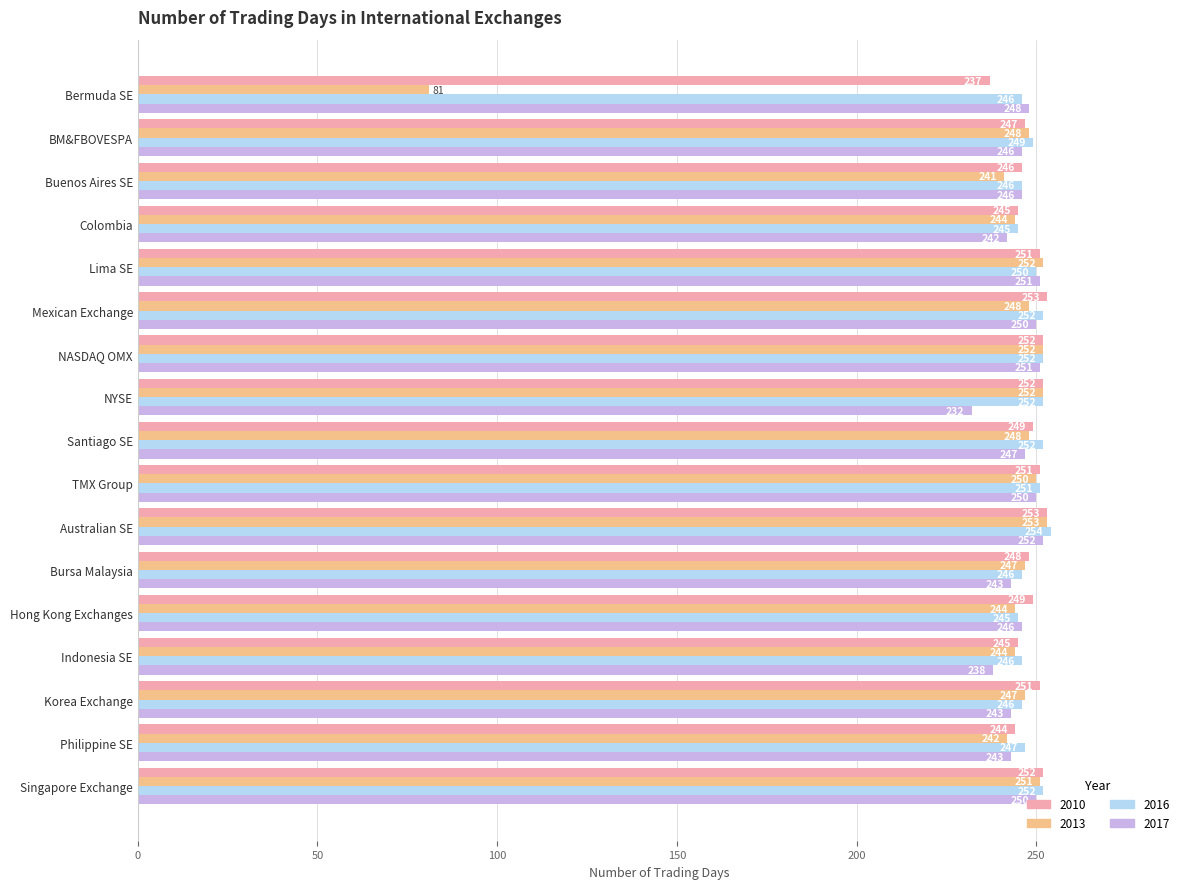

At which category is the sum across all series the highest?

Australian SE